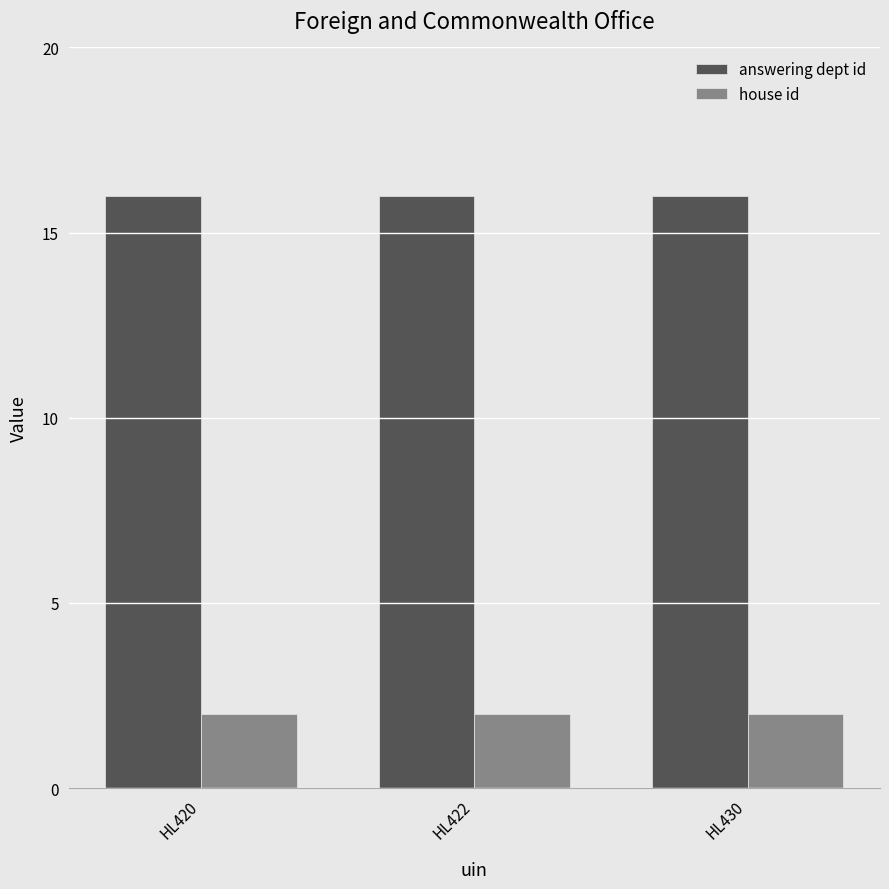

What is the greatest value displayed?

16